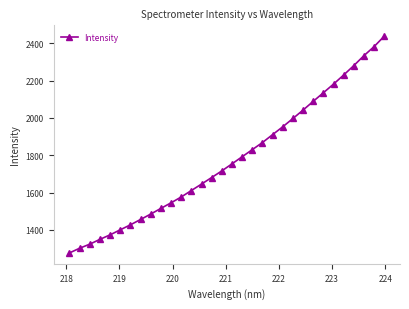

Count the number of values greater than 1753.

16